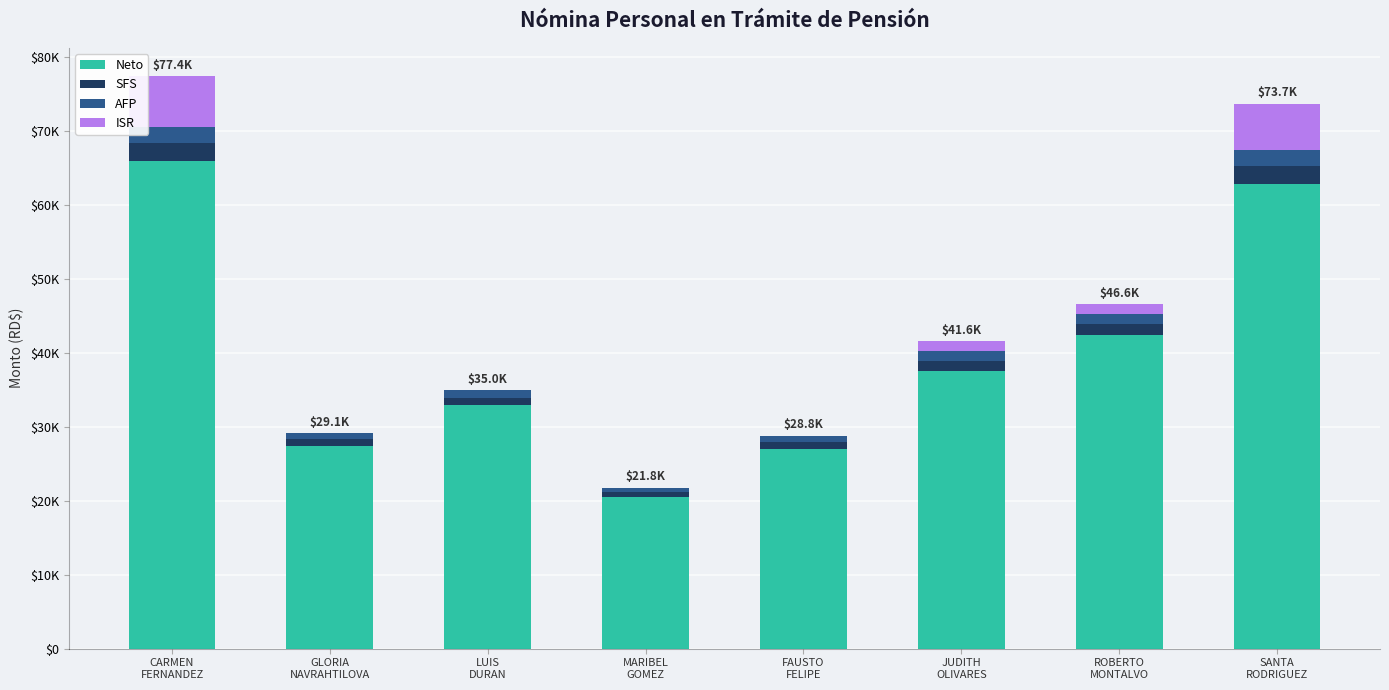

Are the bars horizontal?

No